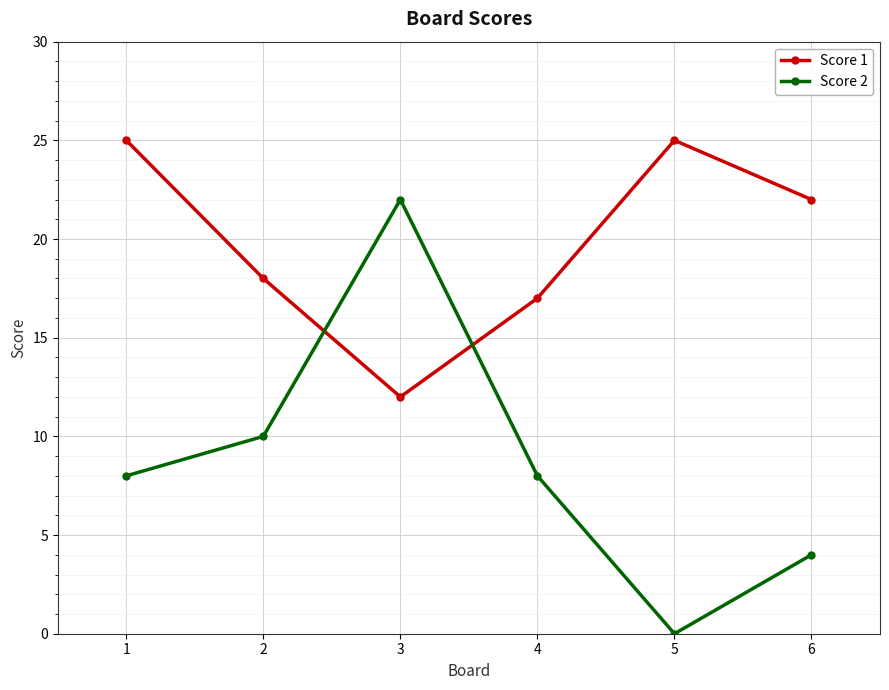

What is the sum of all Score 1 values?

119